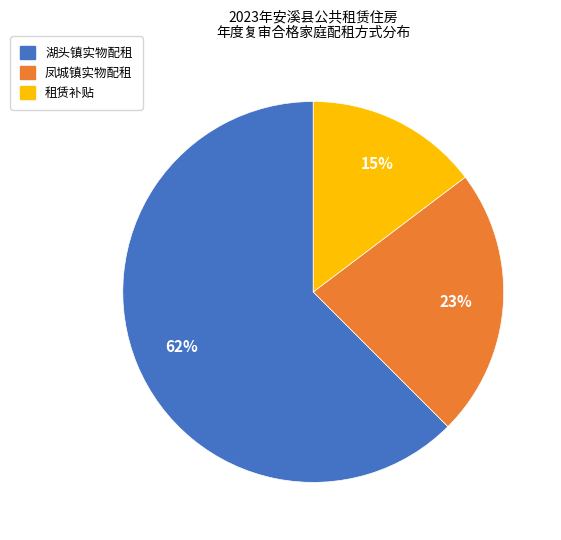

Do 凤城镇实物配租 and 租赁补贴 together represent more than half of the pie?

No